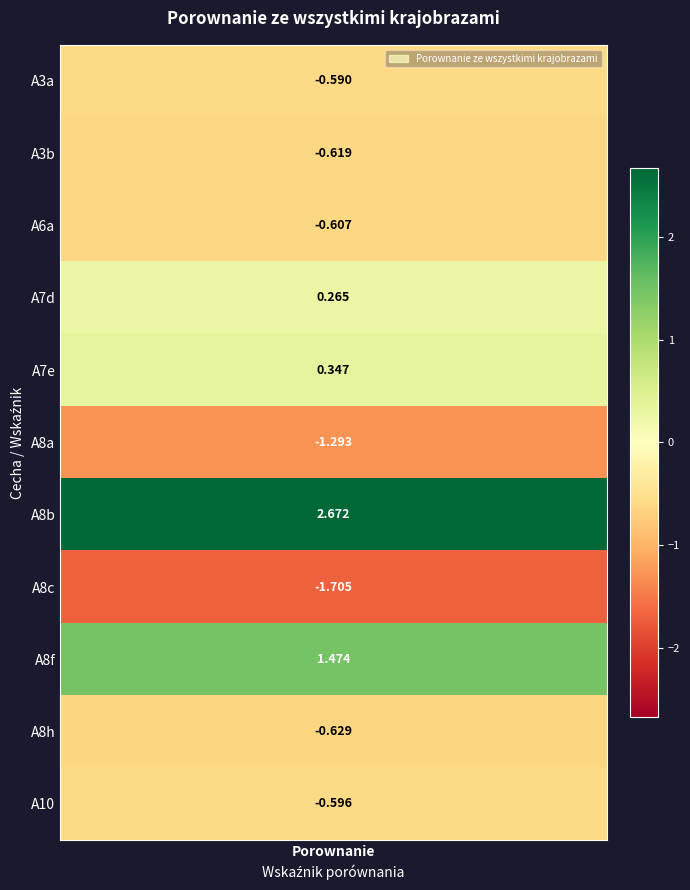

What is the ratio of the value at 6 to the value at 8?

1.8